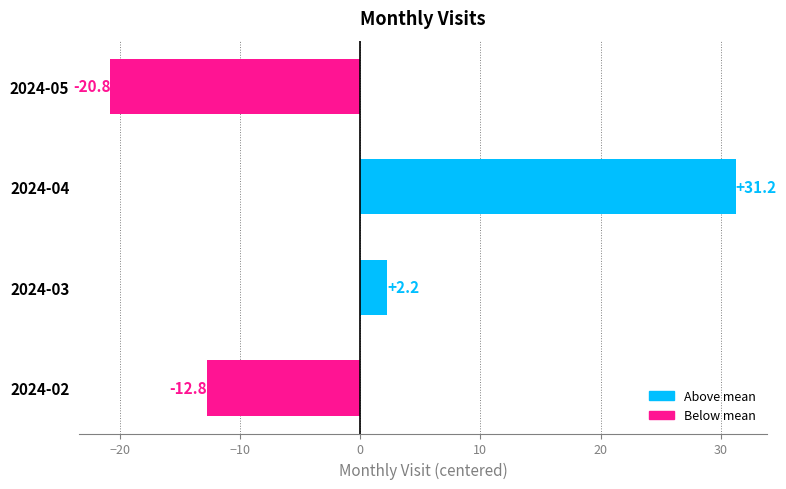

Where is the data nearest to the value 5?

2024-03